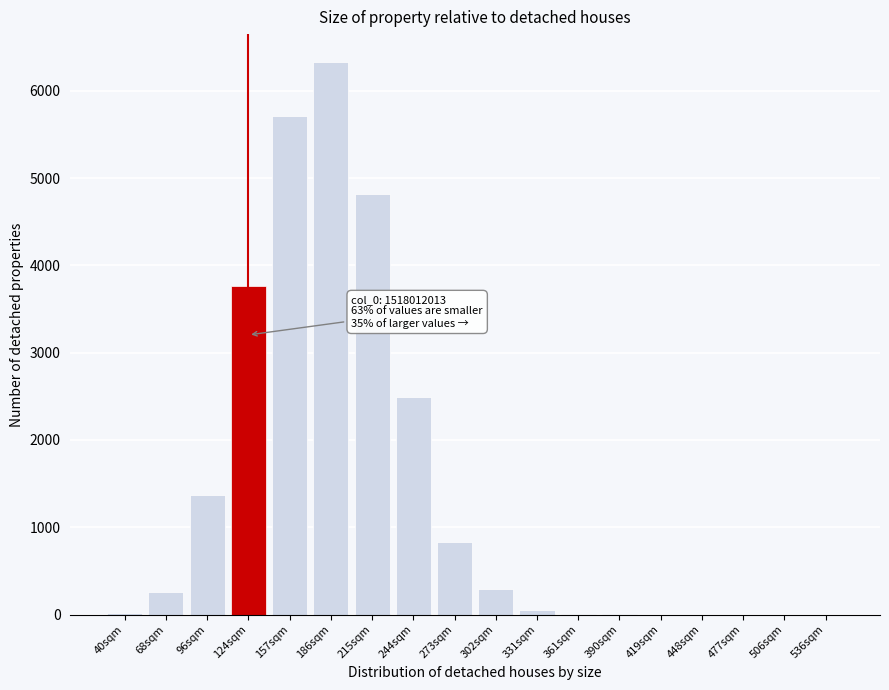

Is it true that the value at 506sqm is 0?

True